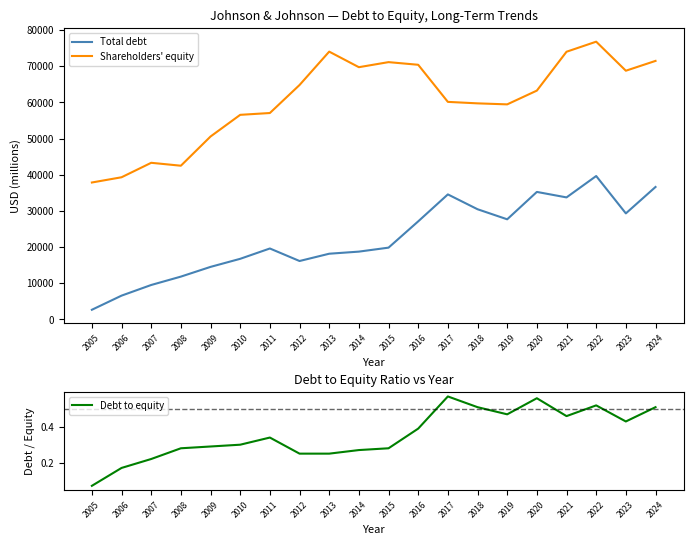

What is the difference between the maximum and minimum values in the Total debt series?

36974